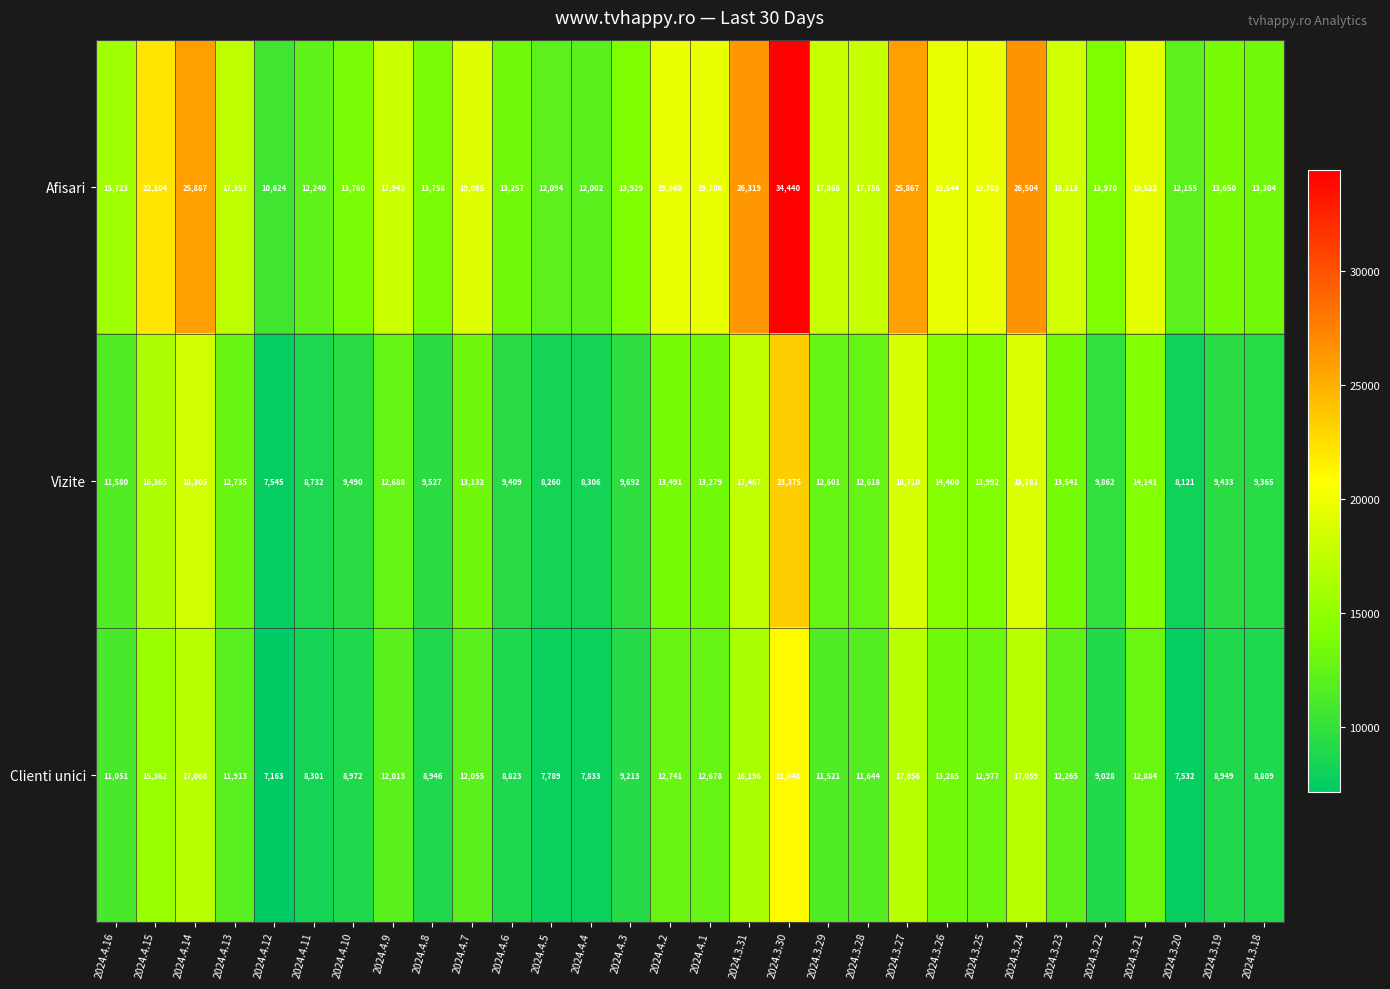

What is the spread (max minus min) of values at 2024.3.23?

6048